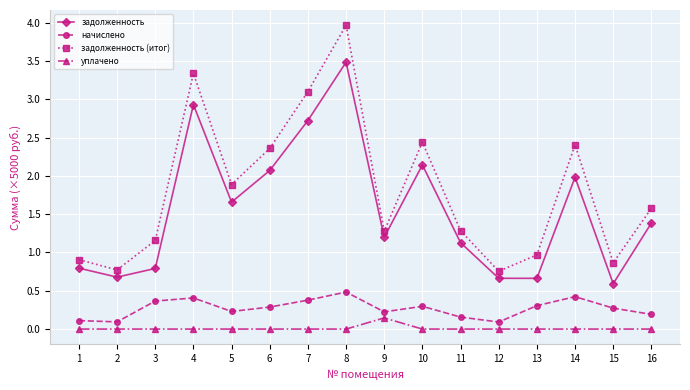

Which category has the highest value in the задолженность series?

8